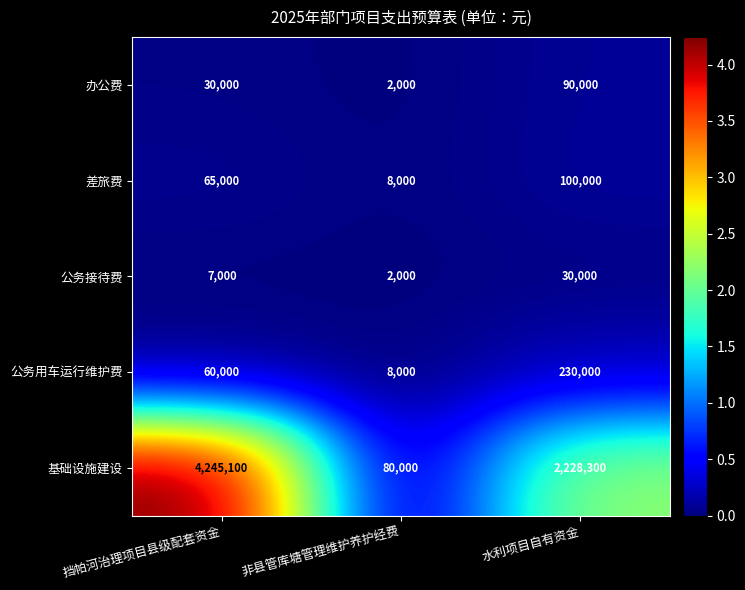

What is the average value of the 基础设施建设 series?

2184467